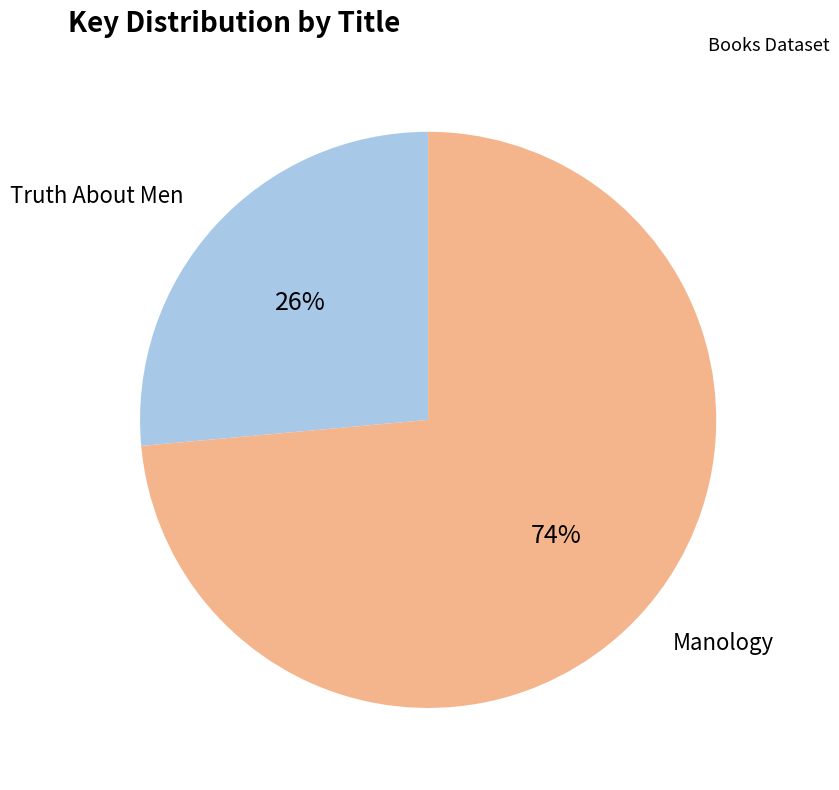

Is there a majority slice in this chart?

Yes